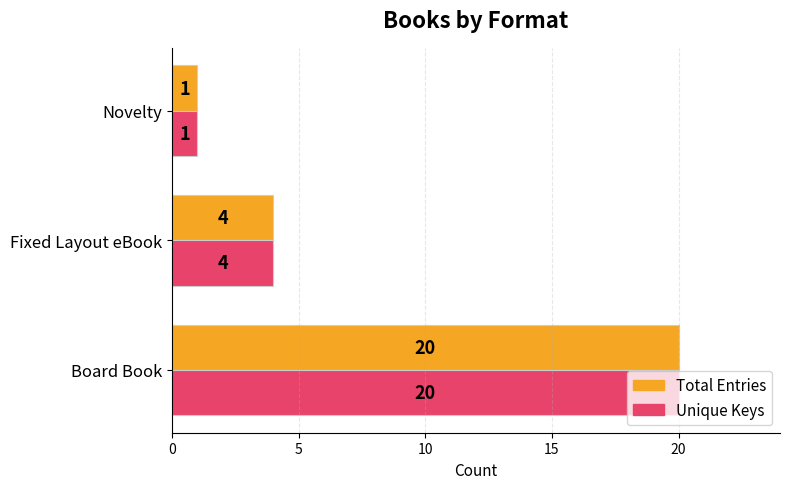

What are all the series names shown in the legend?

Total Entries, Unique Keys